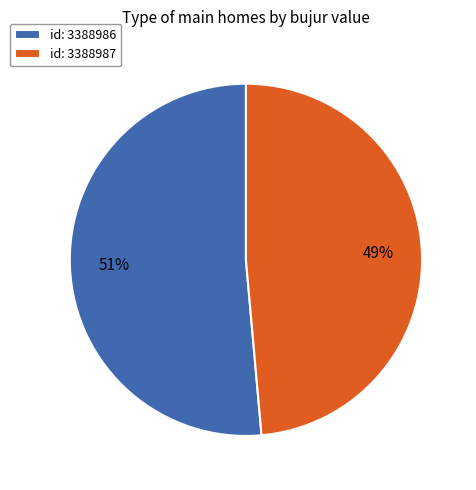

What is the largest slice in the pie chart?

id: 3388986